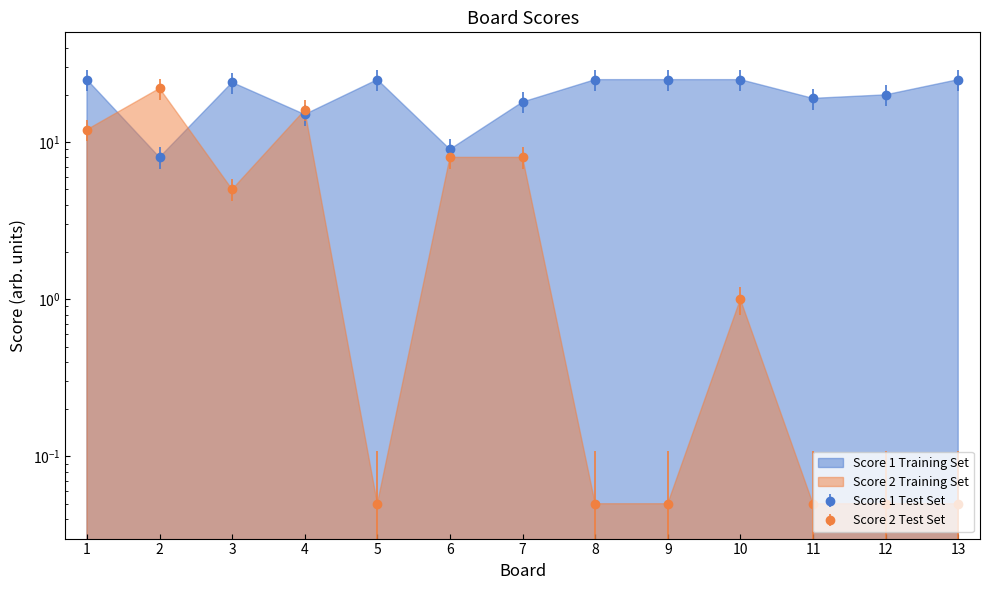

What is the maximum value for Score 1?

25.0